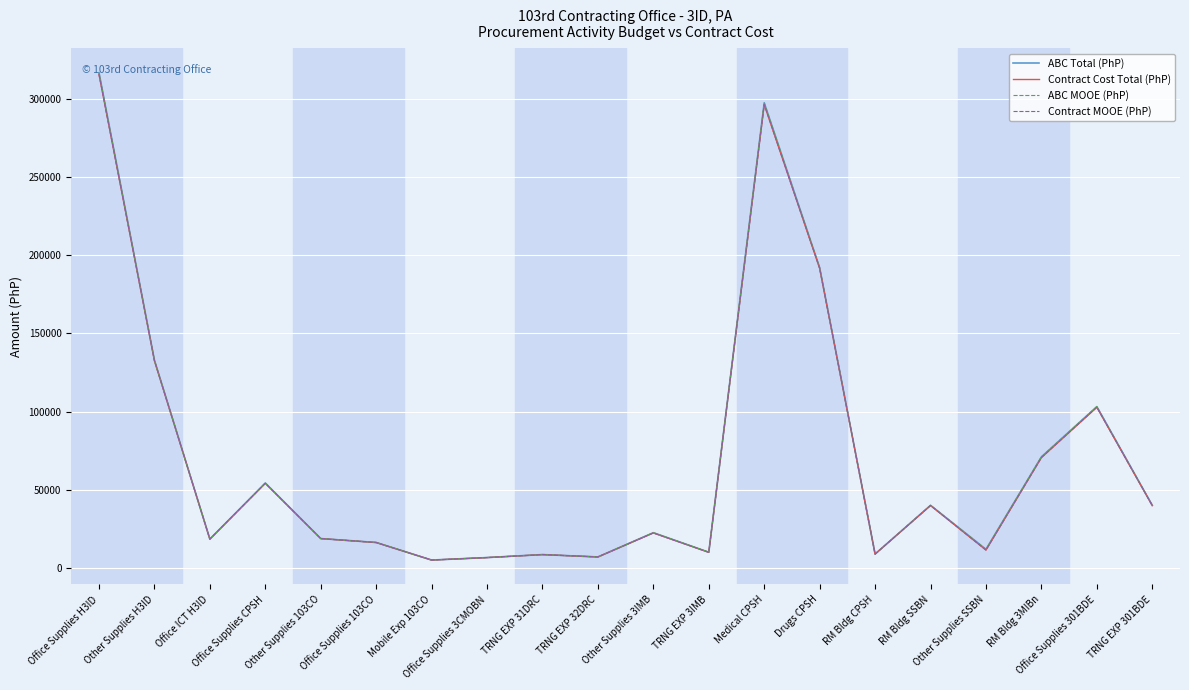

What is the difference between the highest and lowest values at TRNG EXP 32DRC?

8.0